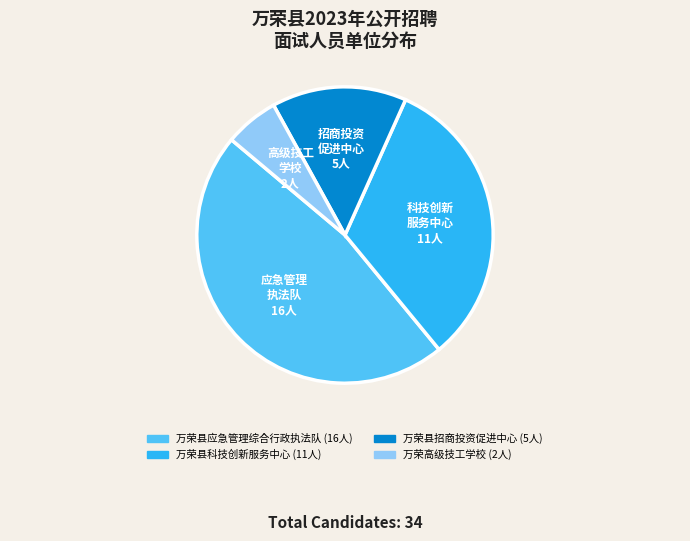

How many slices are in this pie chart?

4